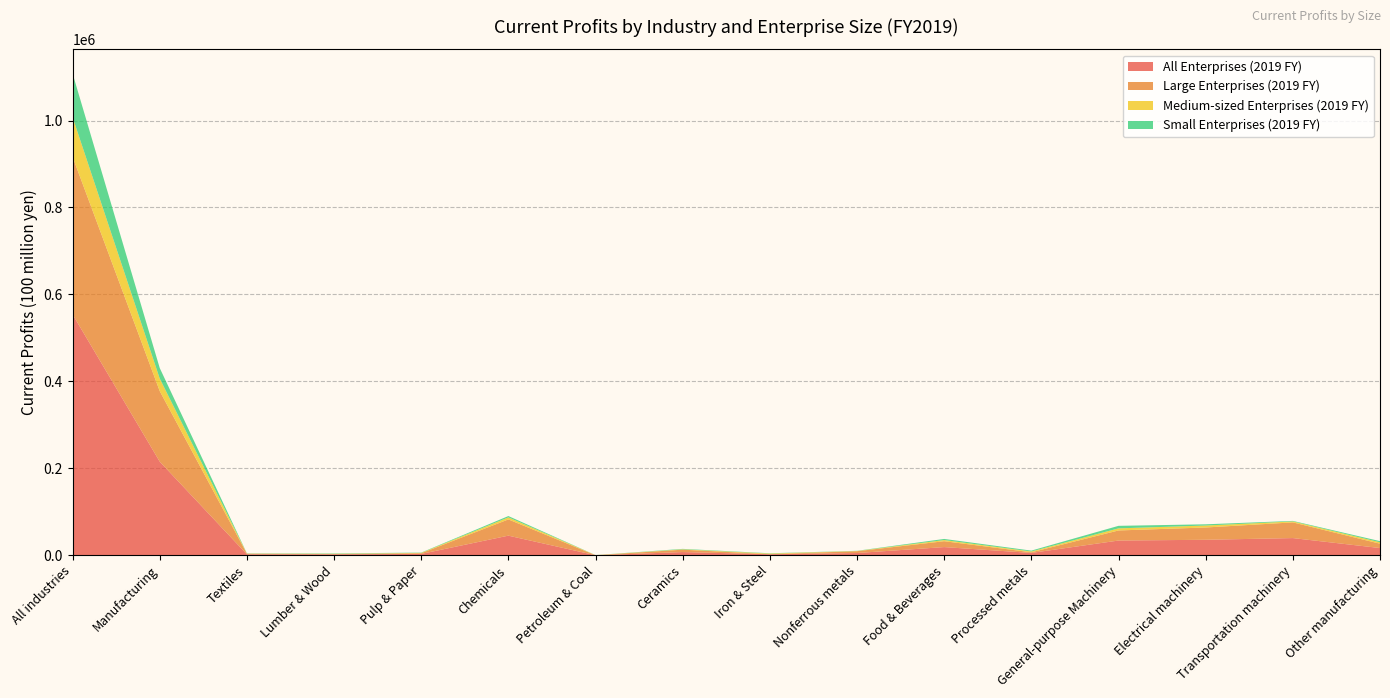

Reading left to right, extract all data points from this chart.

All Enterprises (2019 FY): All industries=554187	Manufacturing=215334	Textiles=2175	Lumber & Wood=2116	Pulp & Paper=3055	Chemicals=45081	Petroleum & Coal=-675	Ceramics=7324	Iron & Steel=2273	Nonferrous metals=5109	Food & Beverages=18760	Processed metals=5327	General-purpose Machinery=33822	Electrical machinery=35583	Transportation machinery=39496	Other manufacturing=16560
Large Enterprises (2019 FY): All industries=362431	Manufacturing=162258	Textiles=1400	Lumber & Wood=556	Pulp & Paper=1634	Chemicals=37342	Petroleum & Coal=-1053	Ceramics=5494	Iron & Steel=199	Nonferrous metals=4197	Food & Beverages=13504	Processed metals=1493	General-purpose Machinery=23198	Electrical machinery=28262	Transportation machinery=36055	Other manufacturing=9976
Medium-sized Enterprises (2019 FY): All industries=91189	Manufacturing=28906	Textiles=330	Lumber & Wood=711	Pulp & Paper=766	Chemicals=4698	Petroleum & Coal=256	Ceramics=849	Iron & Steel=1438	Nonferrous metals=494	Food & Beverages=2655	Processed metals=1835	General-purpose Machinery=4815	Electrical machinery=4524	Transportation machinery=2213	Other manufacturing=3322
Small Enterprises (2019 FY): All industries=100567	Manufacturing=24169	Textiles=445	Lumber & Wood=848	Pulp & Paper=655	Chemicals=3041	Petroleum & Coal=122	Ceramics=981	Iron & Steel=636	Nonferrous metals=417	Food & Beverages=2601	Processed metals=1999	General-purpose Machinery=5809	Electrical machinery=2797	Transportation machinery=1228	Other manufacturing=2589